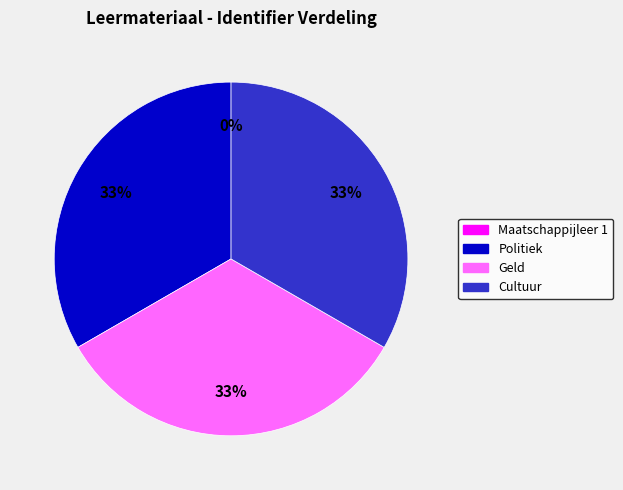

Is Politiek the majority of the pie?

No